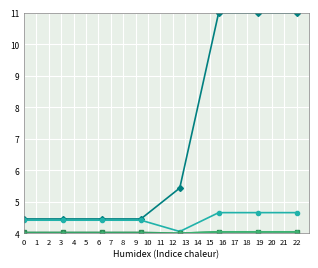

What is the minimum value shown in the chart?

4.0